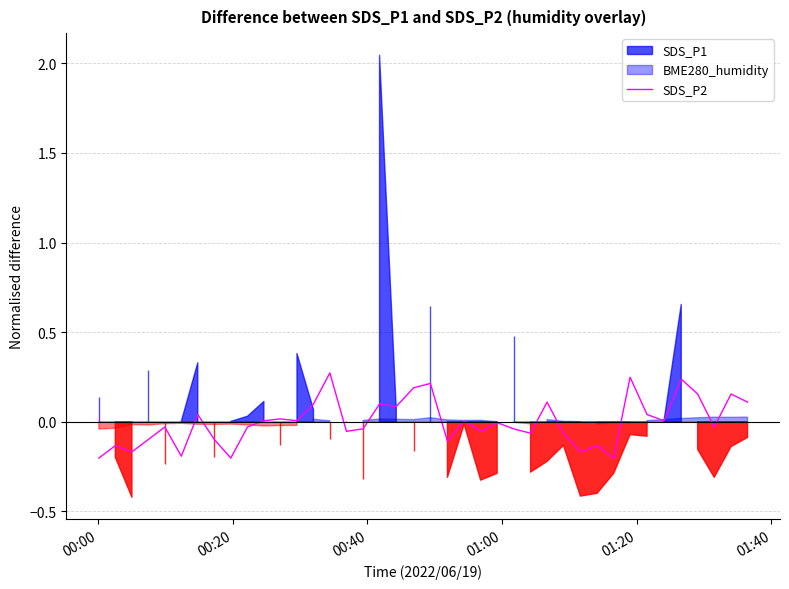

Reading right to left, extract all data points from this chart.

0.1	0.2	-0.0	0.2	0.2	0.0	0.0	0.2	-0.2	-0.1	-0.2	-0.1	0.1	-0.1	-0.0	-0.0	-0.1	0.0	-0.1	0.2	0.2	0.1	0.1	-0.0	-0.1	0.3	0.1	0.0	0.0	0.0	-0.0	-0.2	-0.1	0.0	-0.2	-0.0	-0.1	-0.2	-0.1	-0.2